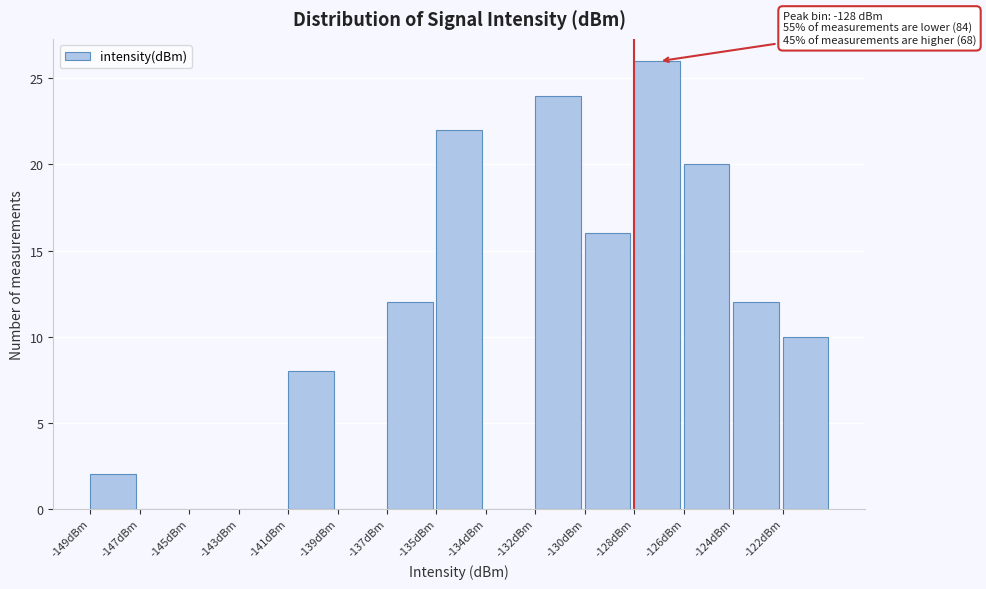

Reading left to right, transcribe all the data shown in this chart.

-149dBm=2	-147dBm=0	-145dBm=0	-143dBm=0	-141dBm=8	-139dBm=0	-137dBm=12	-135dBm=22	-134dBm=0	-132dBm=24	-130dBm=16	-128dBm=26	-126dBm=20	-124dBm=12	-122dBm=10